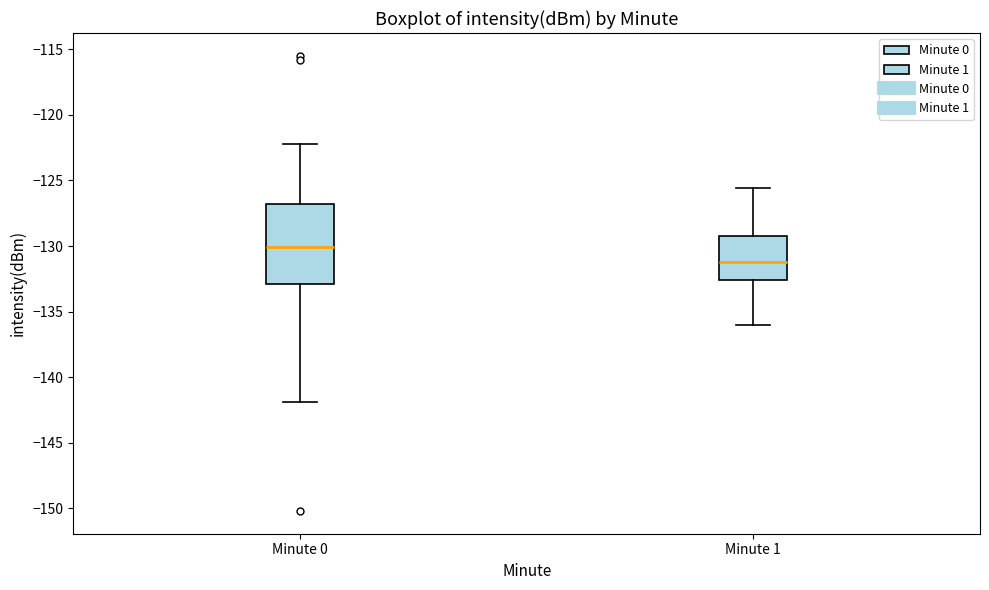

Where does the upper whisker of the box for Minute 1 end on the y-axis? The values are not printed on the chart, so give them approximately, as read against the axis.

-125.5